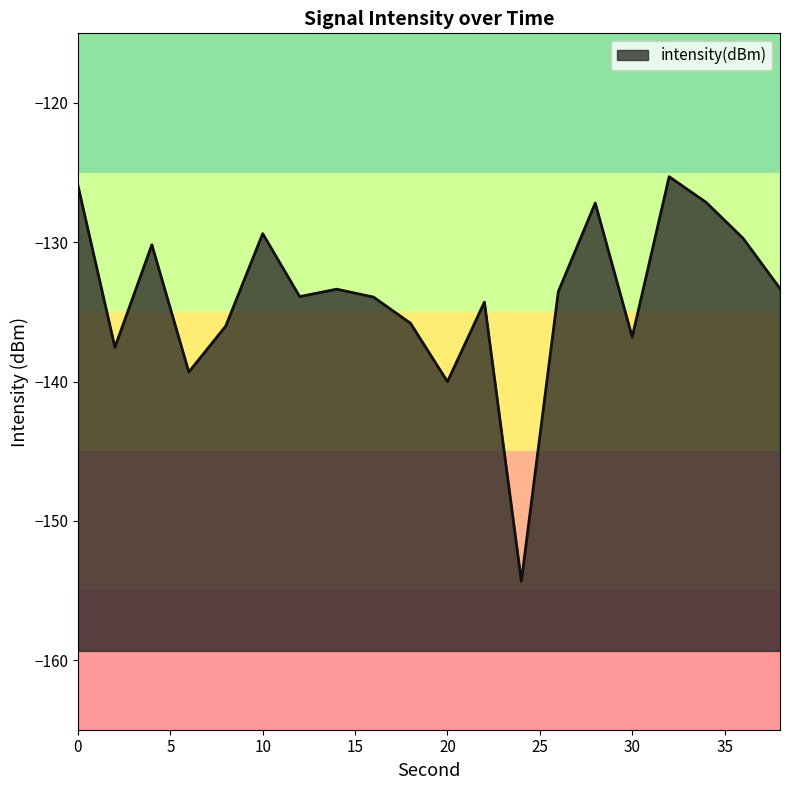

Which category has the lowest value across all series?

24